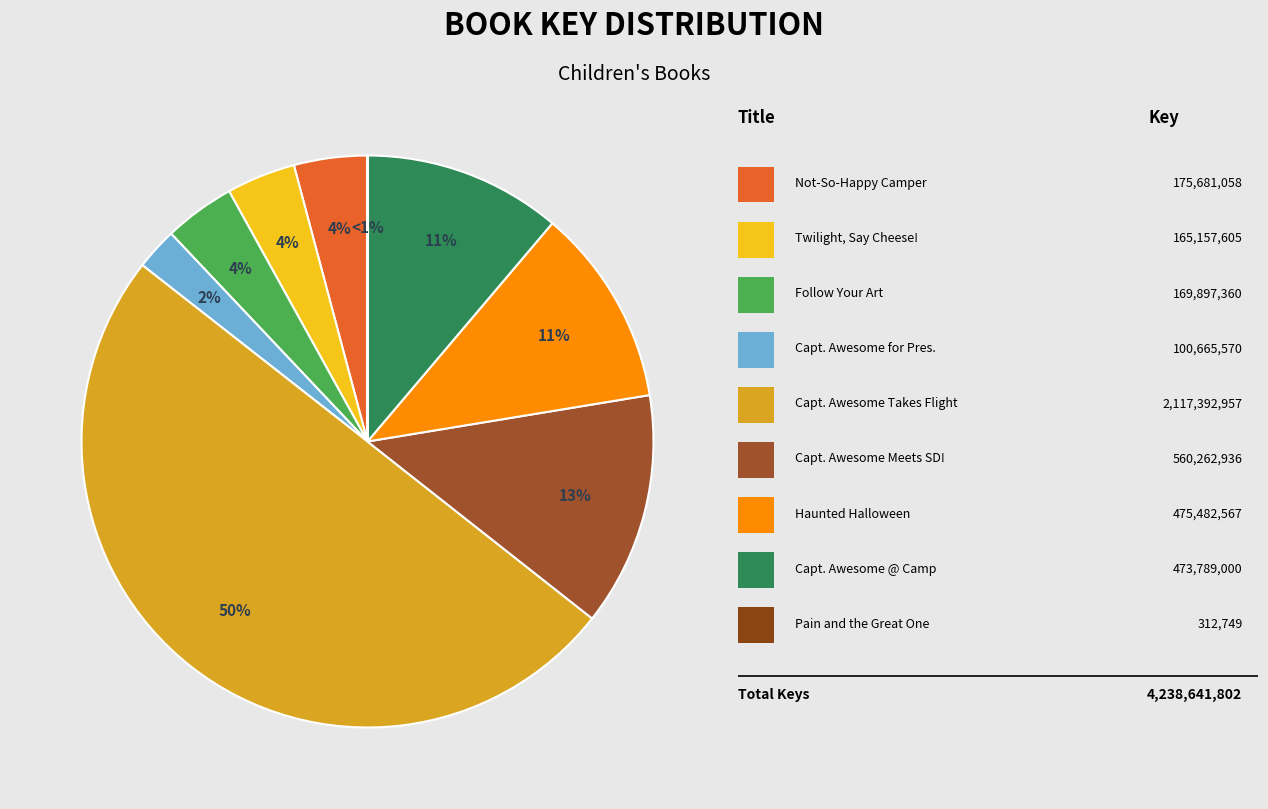

What percentage do Captain Awesome Meets Super Dude! and Captain Awesome Takes Flight together represent?

63.2%